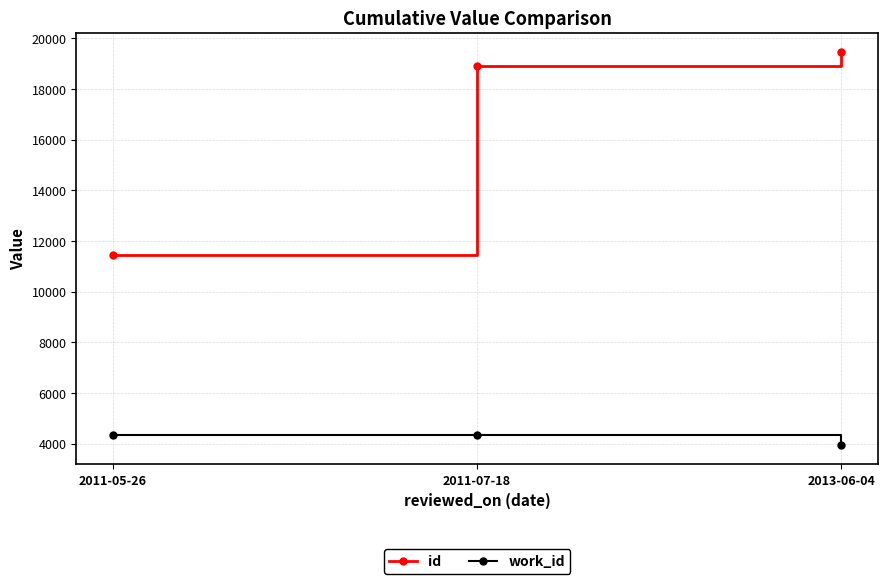

How many values in the id series are below 18904?

1